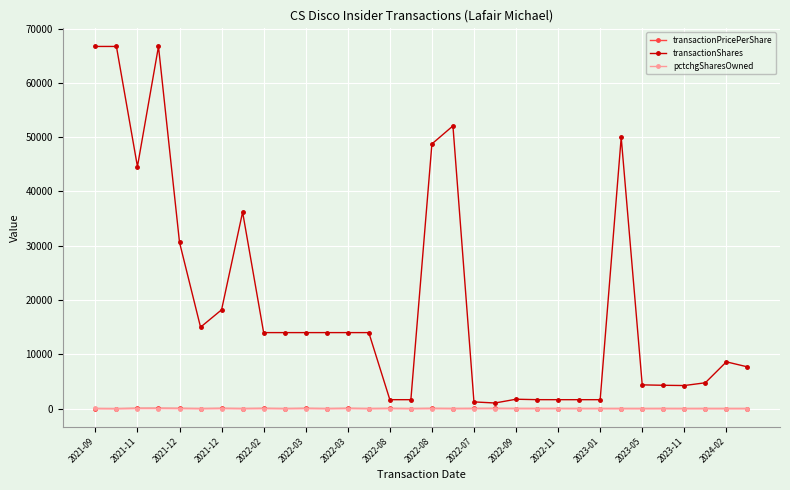

True or false: transactionShares has more than 1 points higher than both neighbors.

True